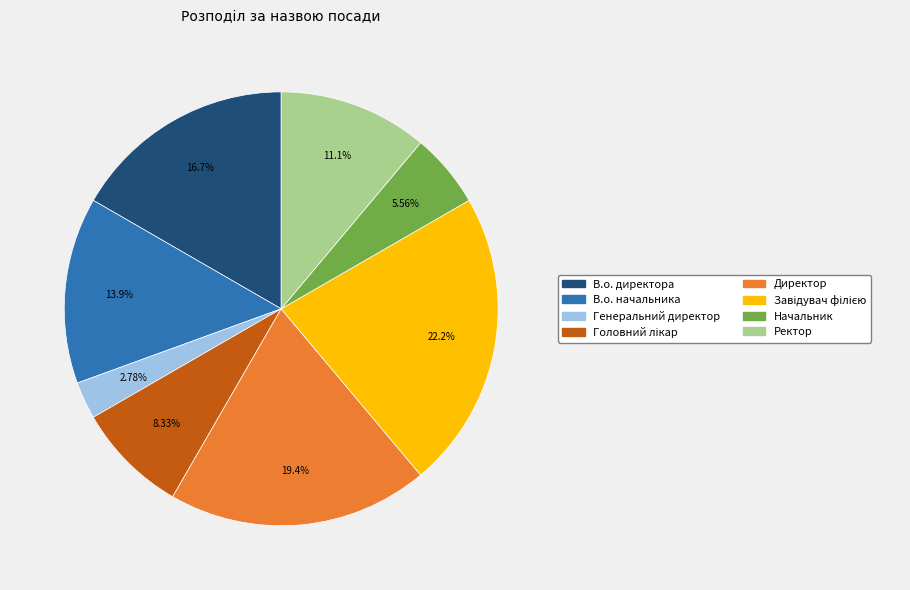

Do Директор and Генеральний директор together represent more than half of the pie?

No